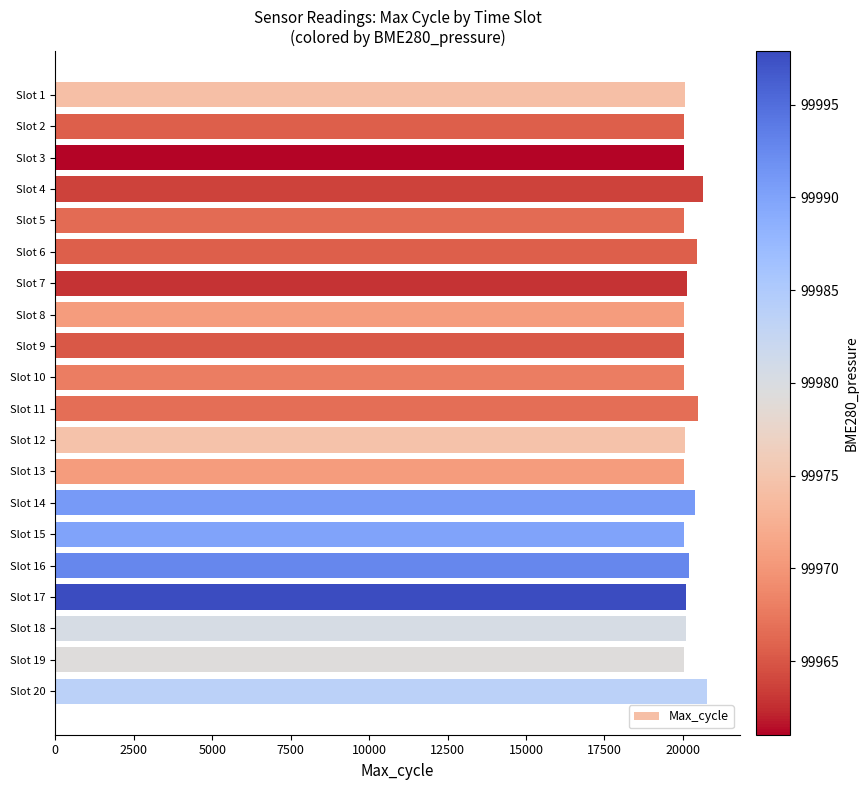

What is the change in value from Slot 19 to Slot 20?

+746